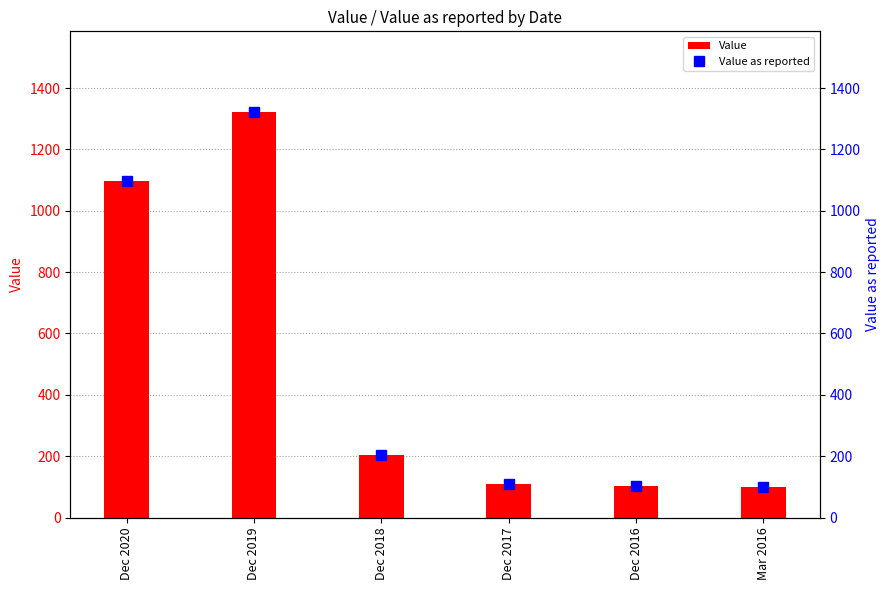

Reading left to right, extract all data points from this chart.

Value: 1096.9	1320.7	202.7	110.3	101.2	100.6
Value as reported: 1096.9	1320.7	202.7	110.3	101.2	100.6